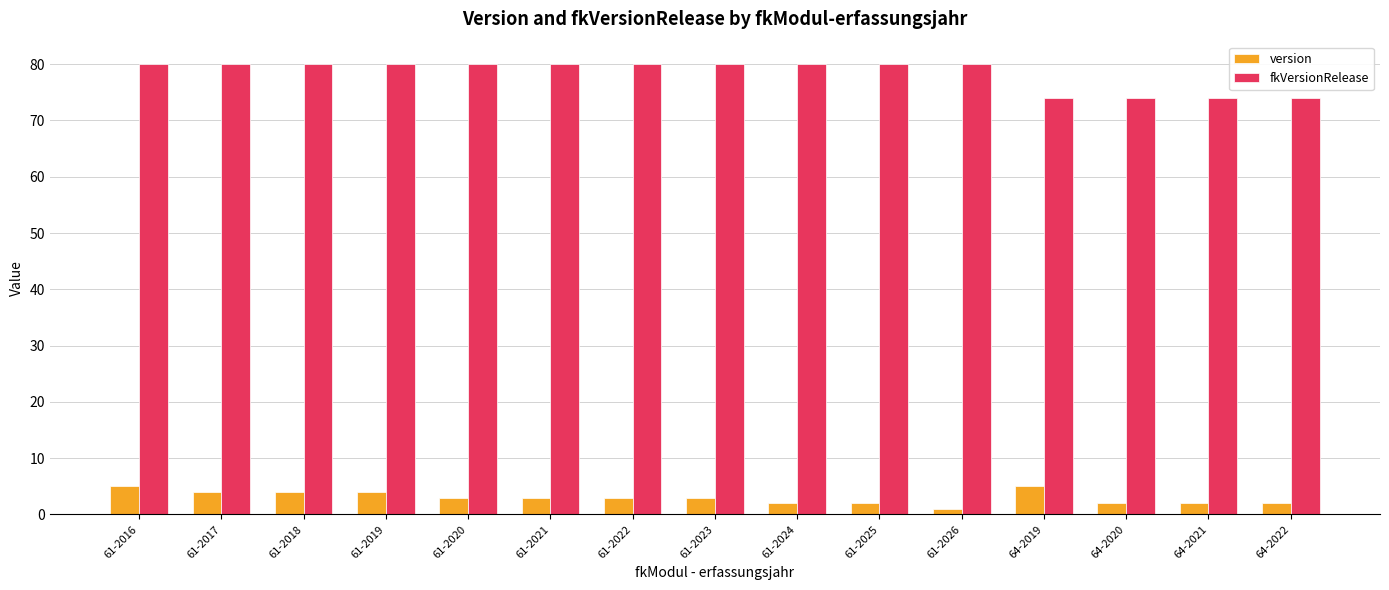

Which series has the largest range (max minus min)?

fkVersionRelease